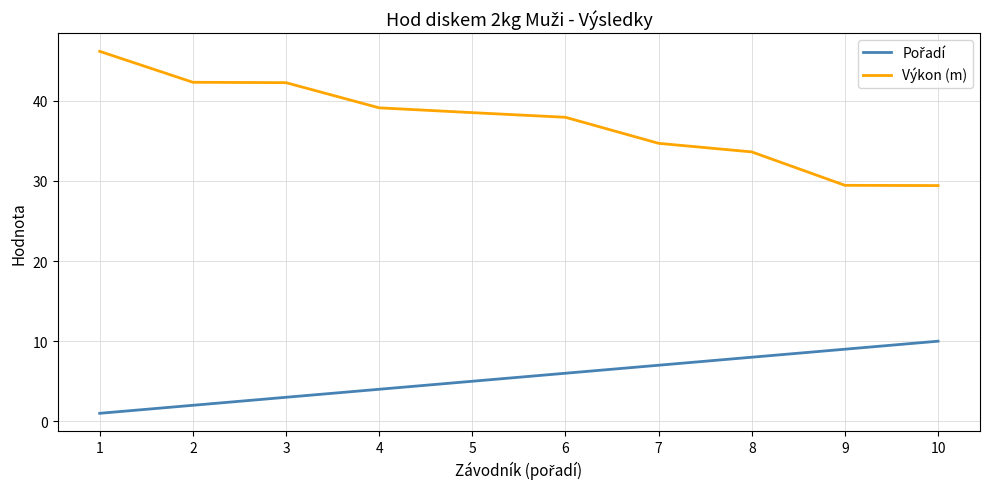

Is it true that Výkon (m) equals 13.9 at 8?

False